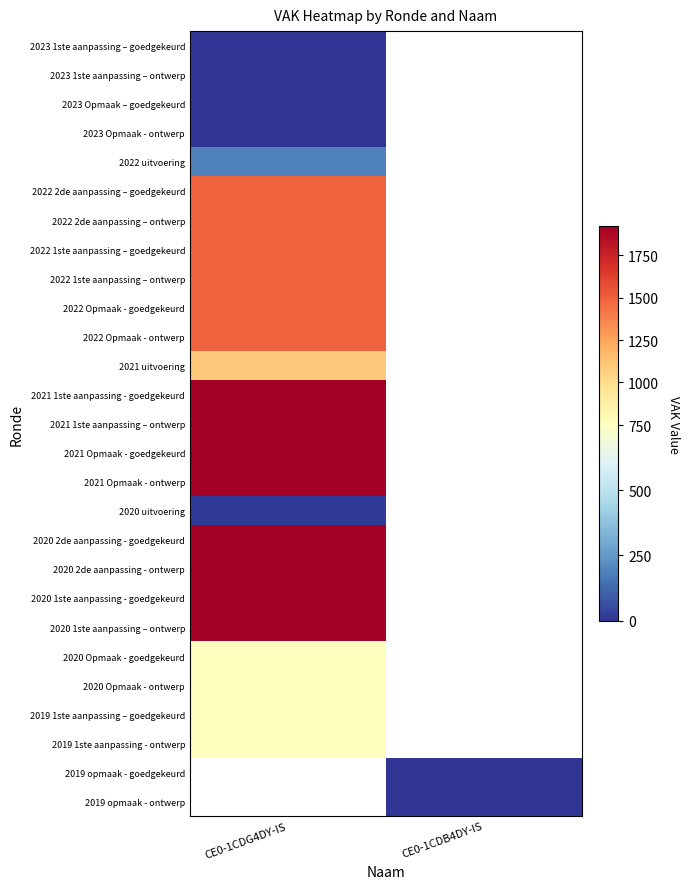

Is it true that 2022 Opmaak - ontwerp equals 1487.0 at CE0-1CDG4DY-IS?

True